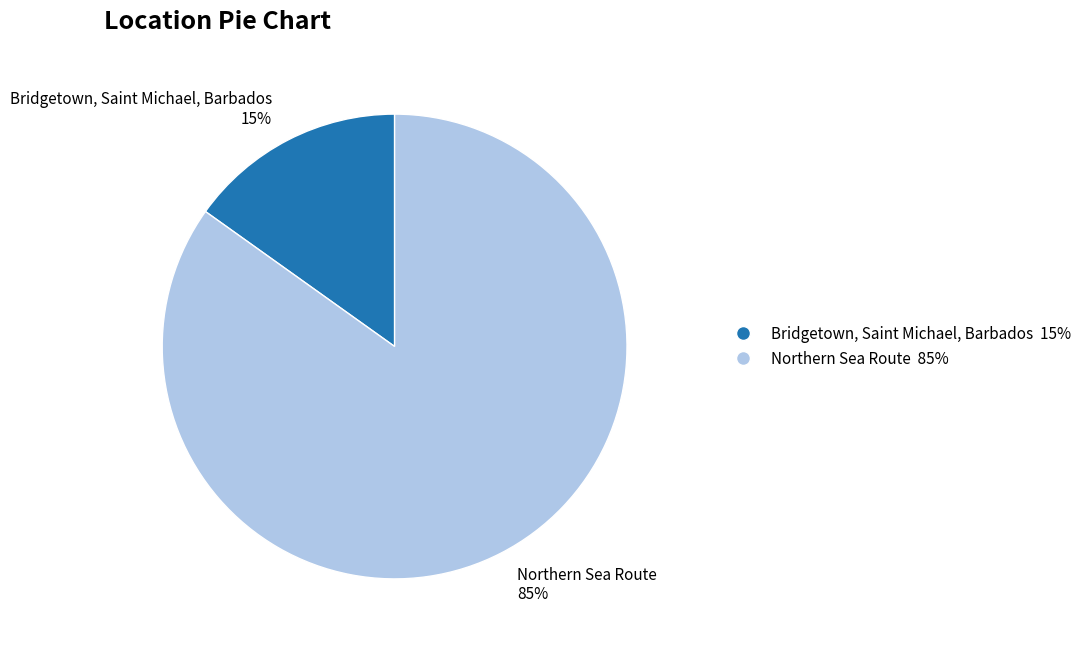

To the nearest percent, what percentage of the pie is Bridgetown, Saint Michael, Barbados?

15%